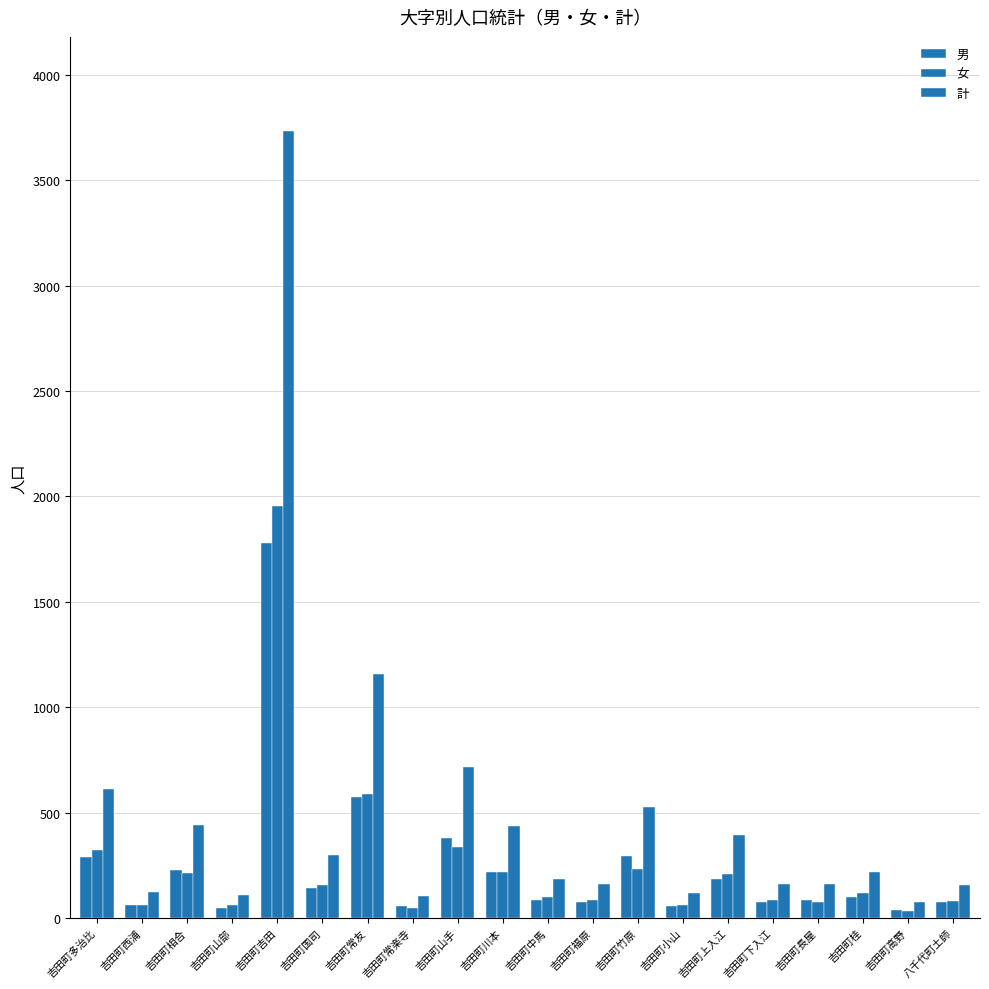

At 吉田町高野, list the series in order from smallest to largest.

女, 男, 計